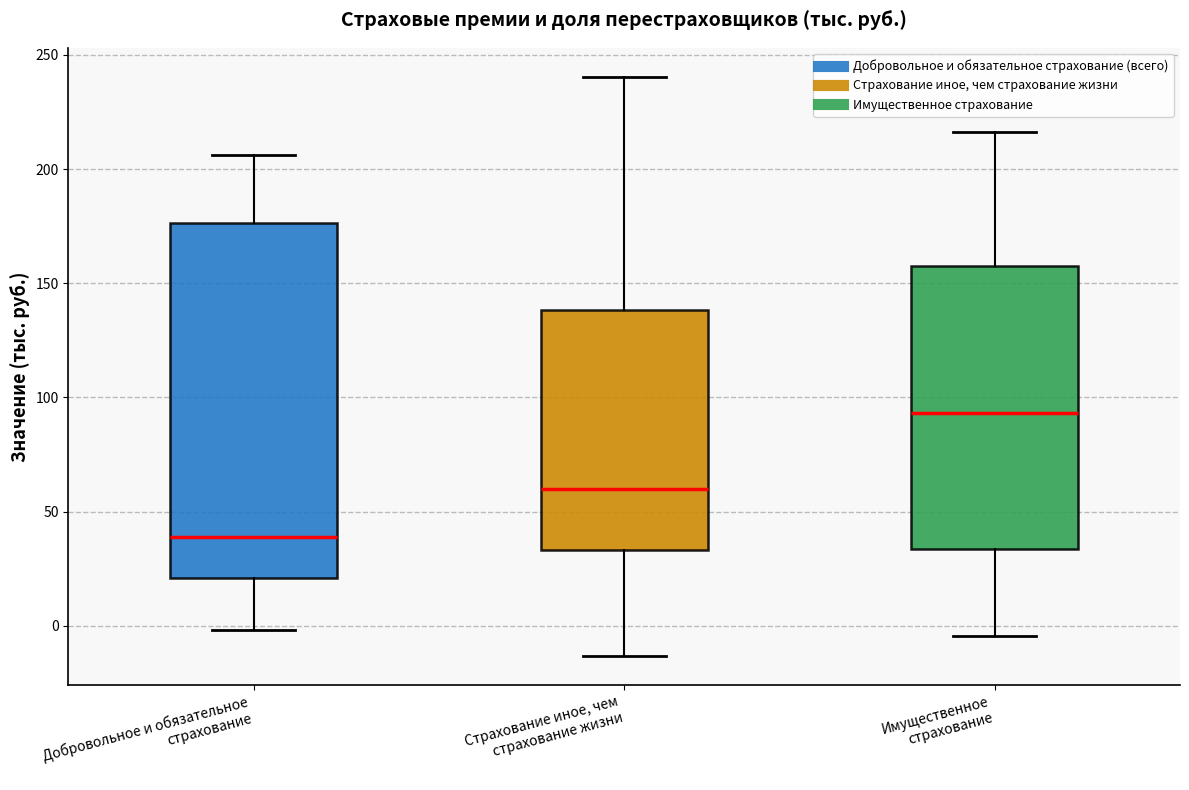

Which box's median line is the lowest?

Добровольное и обязательное страхование